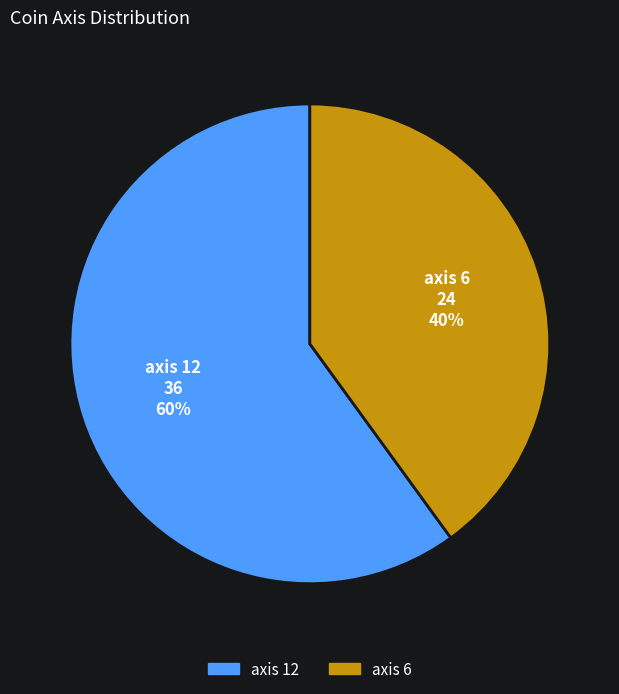

What is the smallest slice in the pie chart?

axis 6